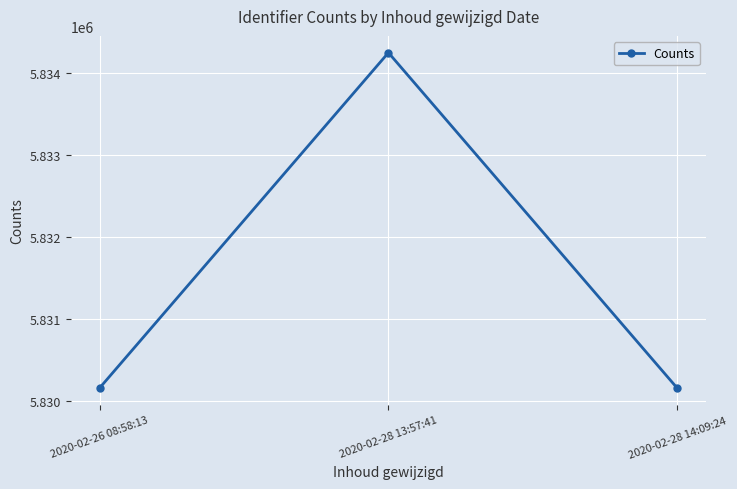

What is the change in value from 2020-02-26 08:58:13 to 2020-02-28 14:09:24?

-2